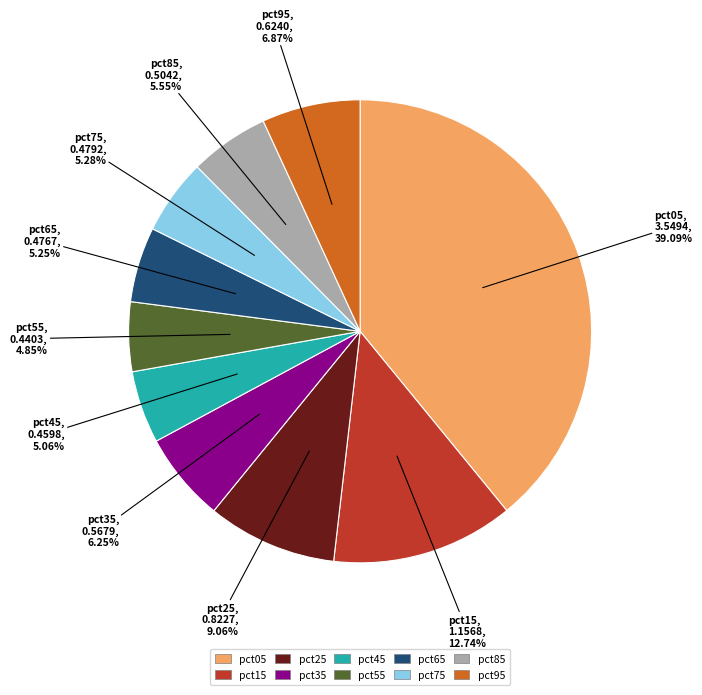

How many slices are in this pie chart?

10